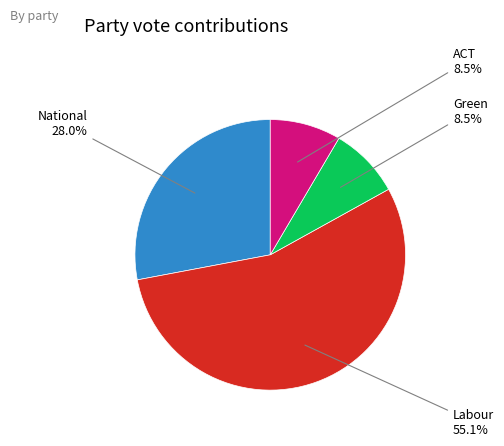

How many segments does this pie chart have?

4